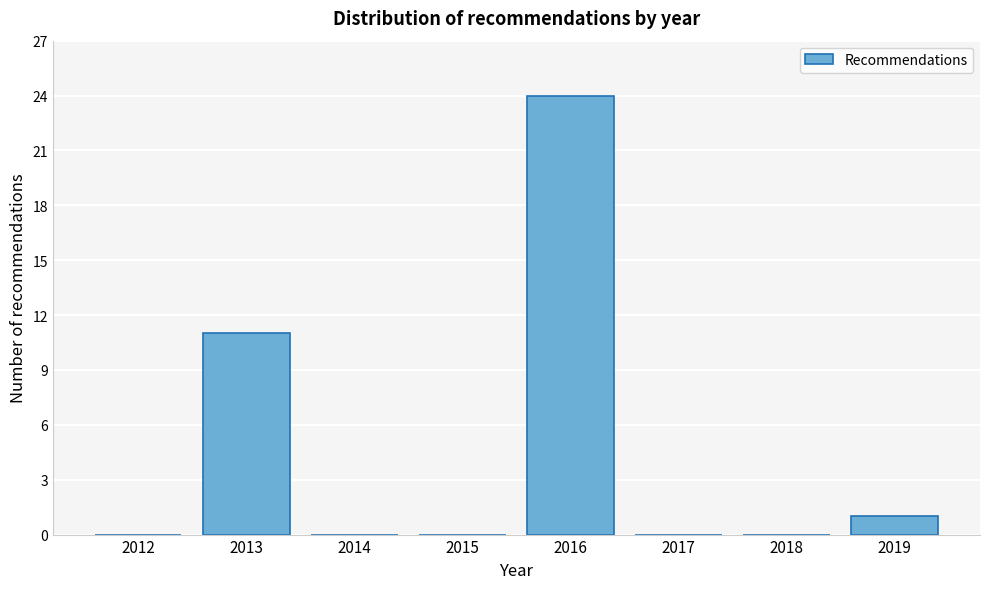

Reading left to right, transcribe all the data shown in this chart.

2012=0	2013=11	2014=0	2015=0	2016=24	2017=0	2018=0	2019=1